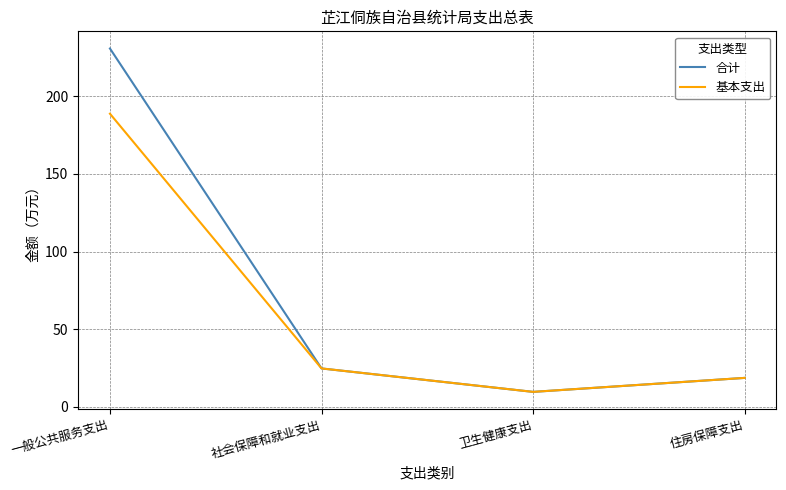

At which category does 基本支出 reach its first local valley?

卫生健康支出